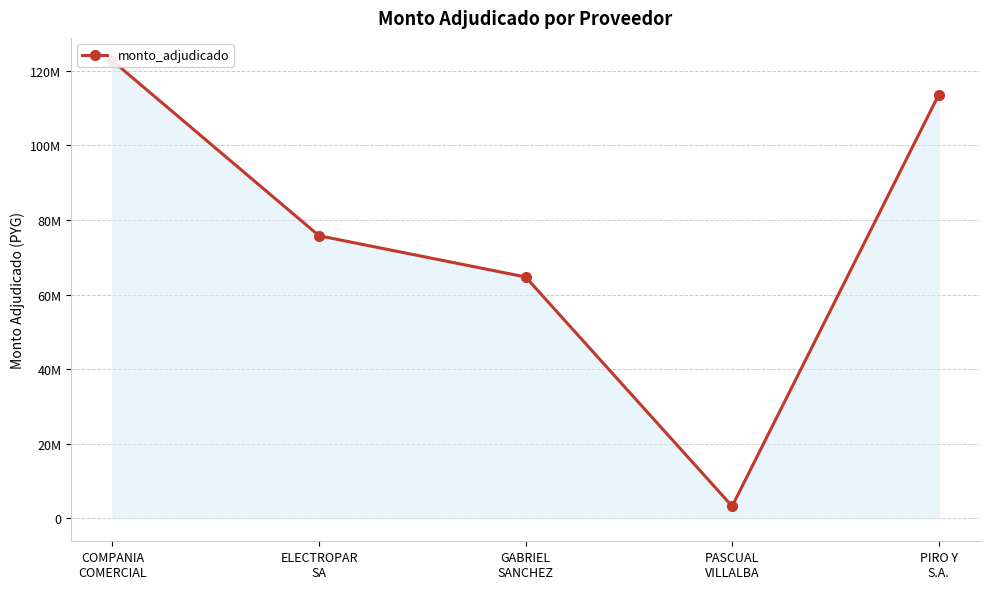

How many data points are less than 75761500?

2